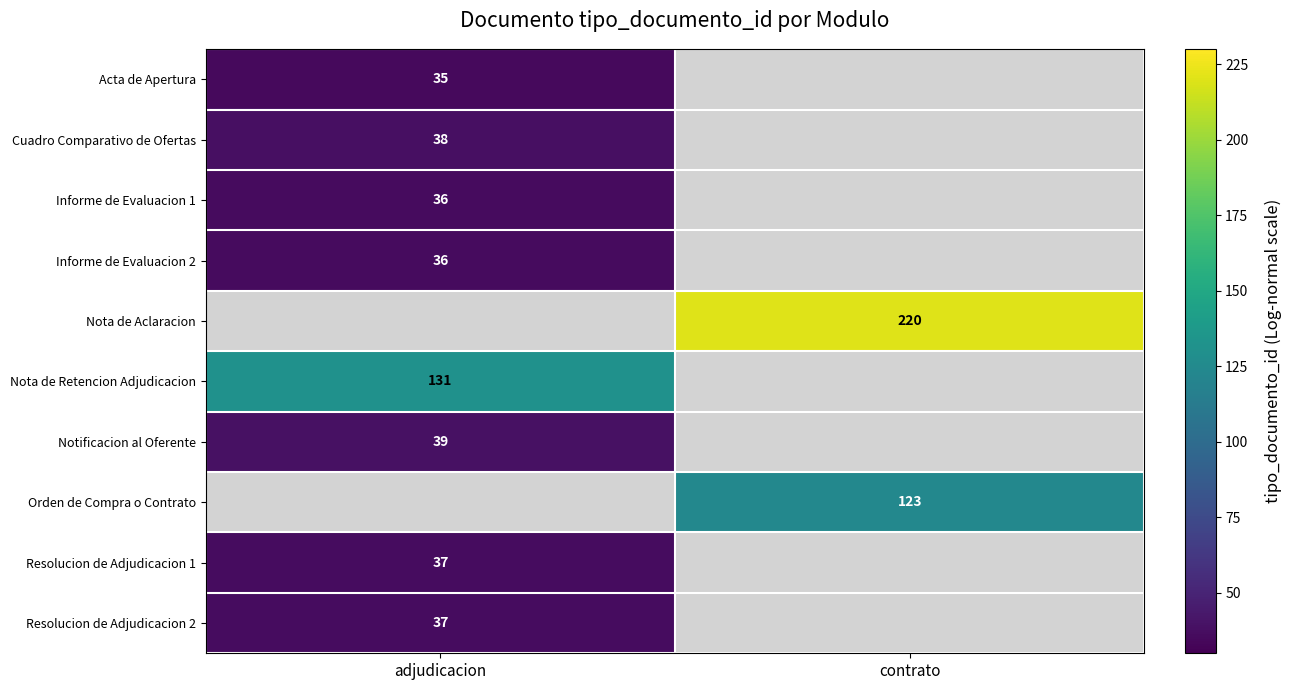

At which category is the sum across all series the highest?

adjudicacion